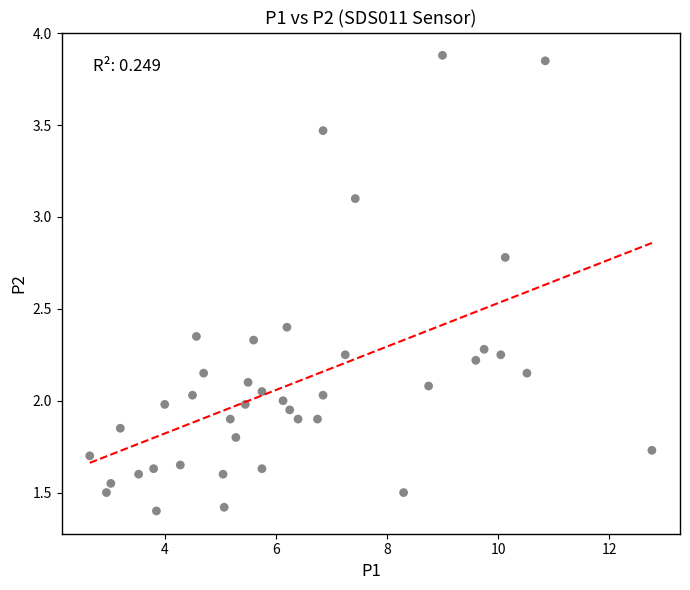

What is the range of X values (max minus min)?

10.1